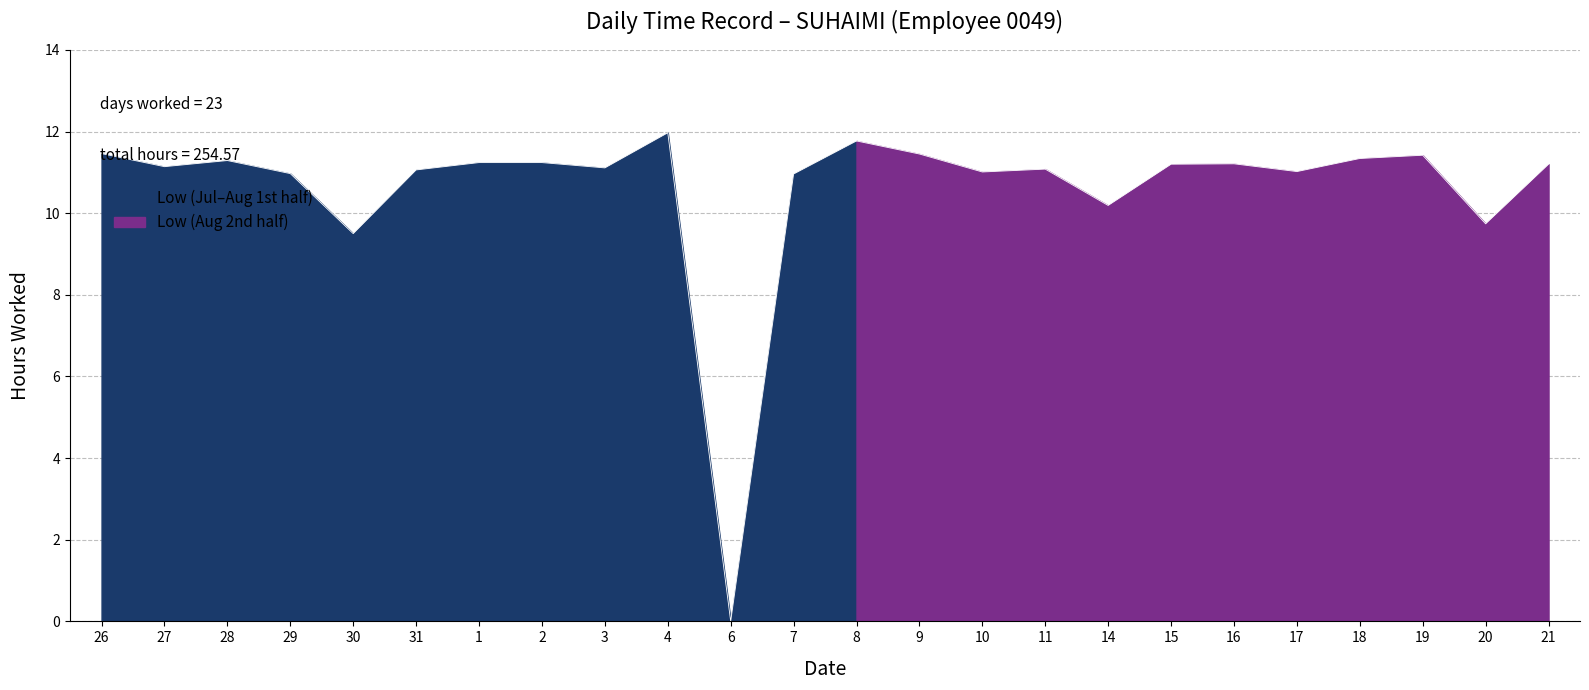

How many data points in Low (Hours) are above 11?

18